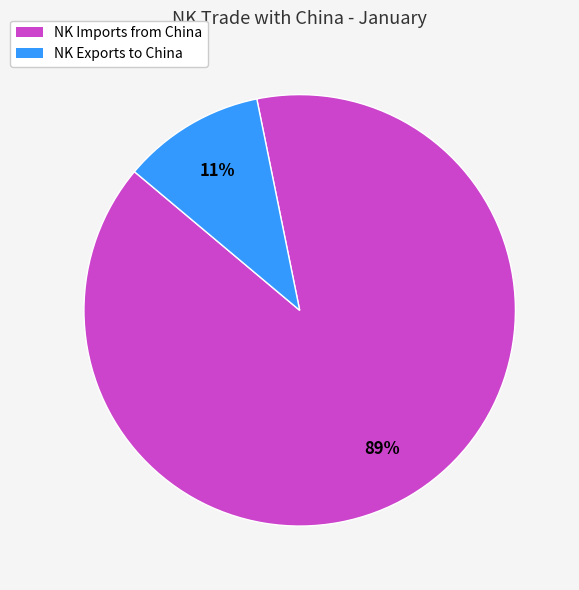

Is NK Exports to China the majority of the pie?

No